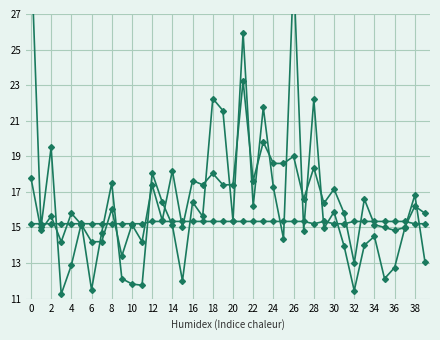

Where is the first local minimum for SDS_P1?

2